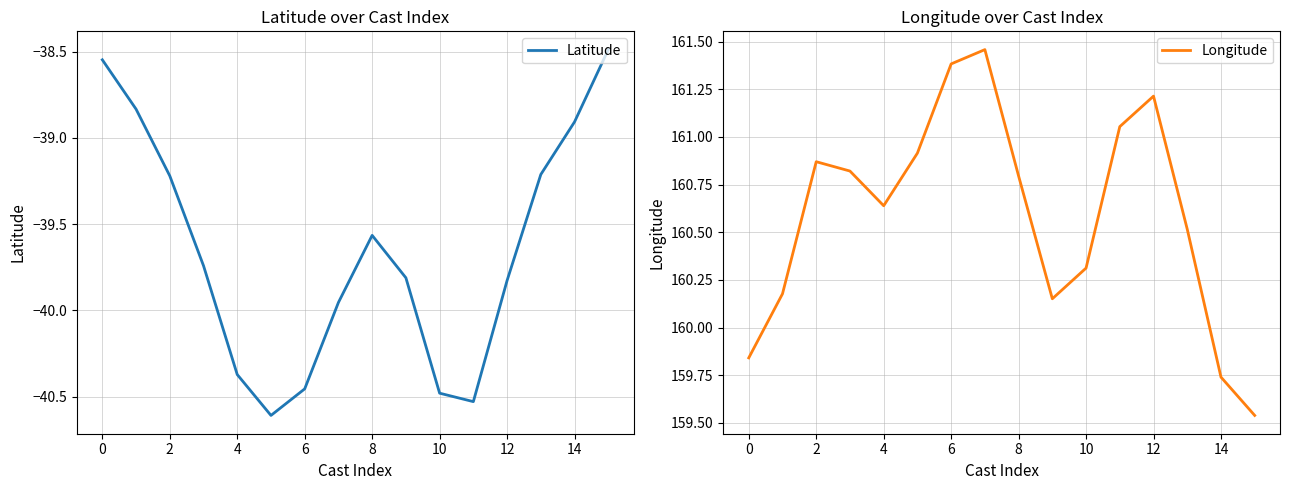

Is it true that Latitude equals -55.2 at 6?

False